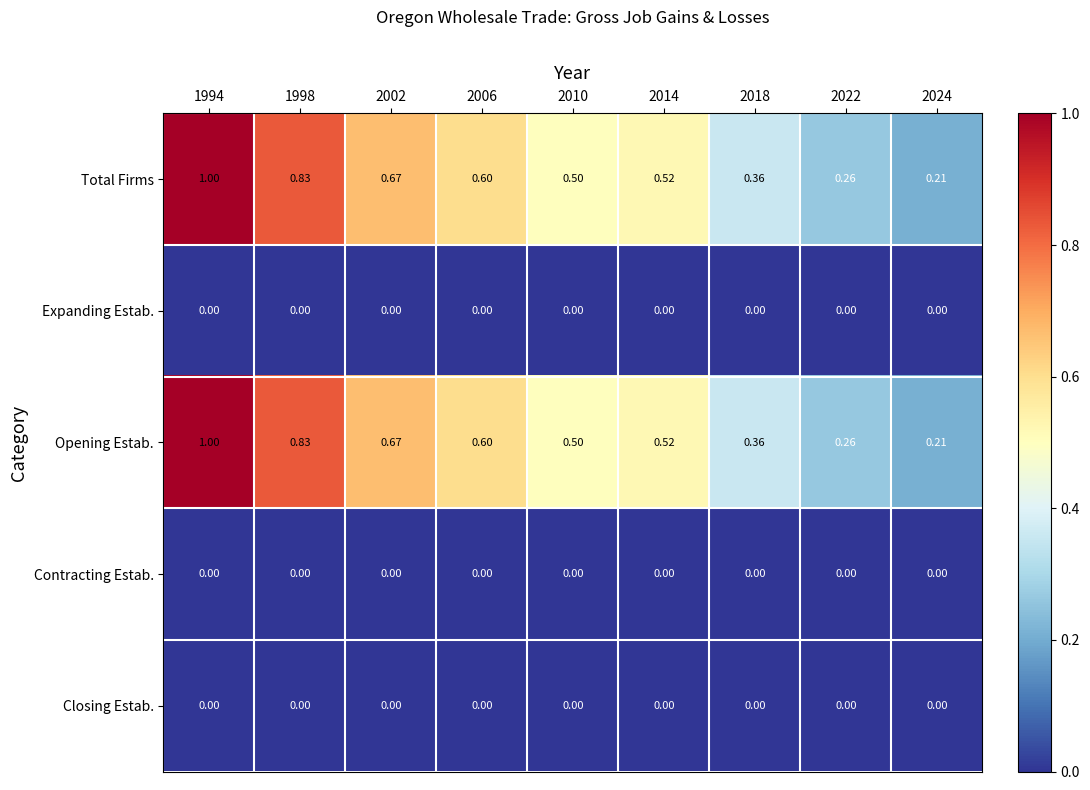

At 2010, list the series in order from largest to smallest.

Total Firms, Opening Estab., Expanding Estab., Contracting Estab., Closing Estab.